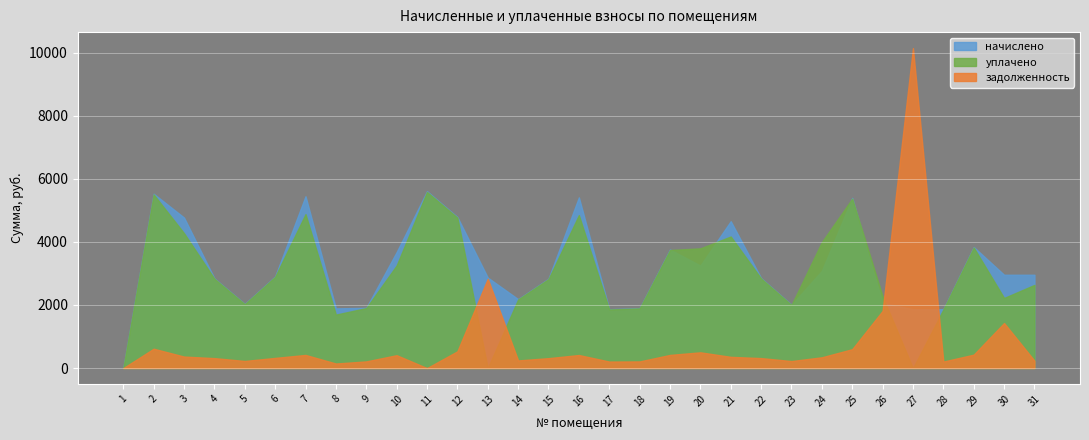

Which series ends up on top after the final intersection of уплачено and задолженность?

уплачено